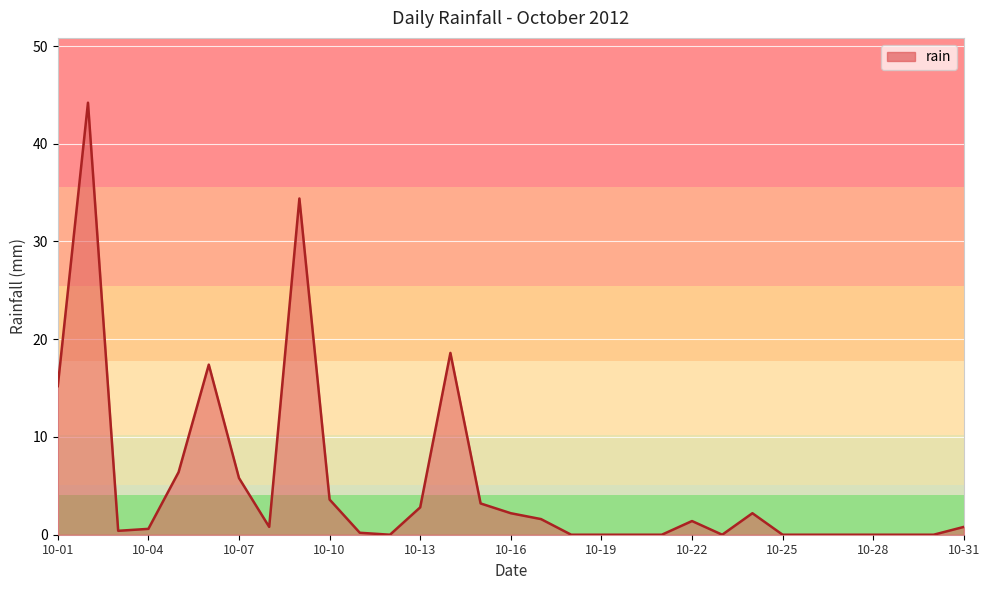

What is the difference between the maximum and minimum values?

44.2